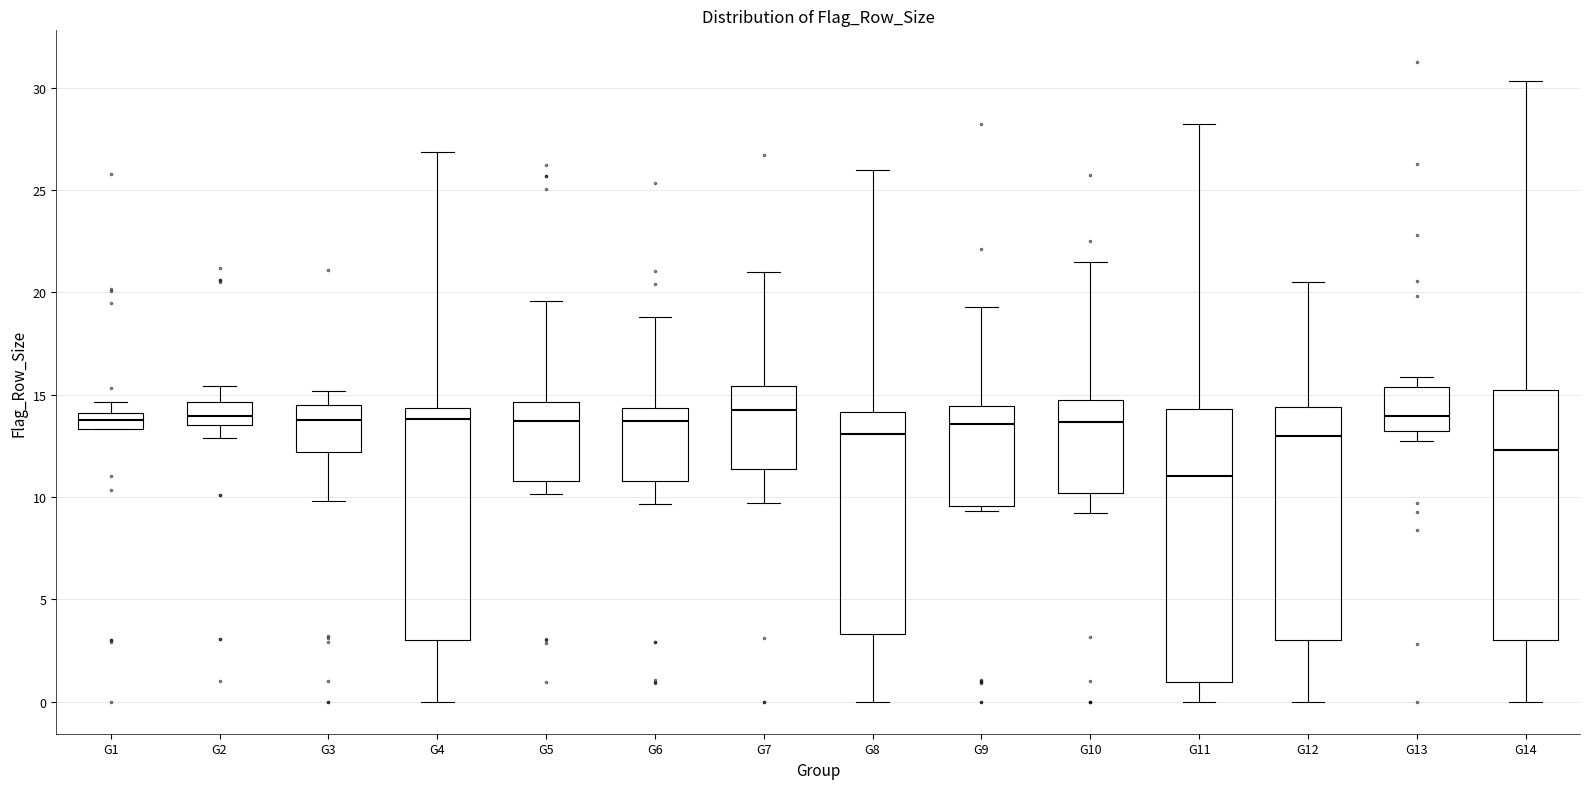

Where is the upper edge of the box for G7 on the y-axis? The values are not printed on the chart, so give them approximately, as read against the axis.

15.5